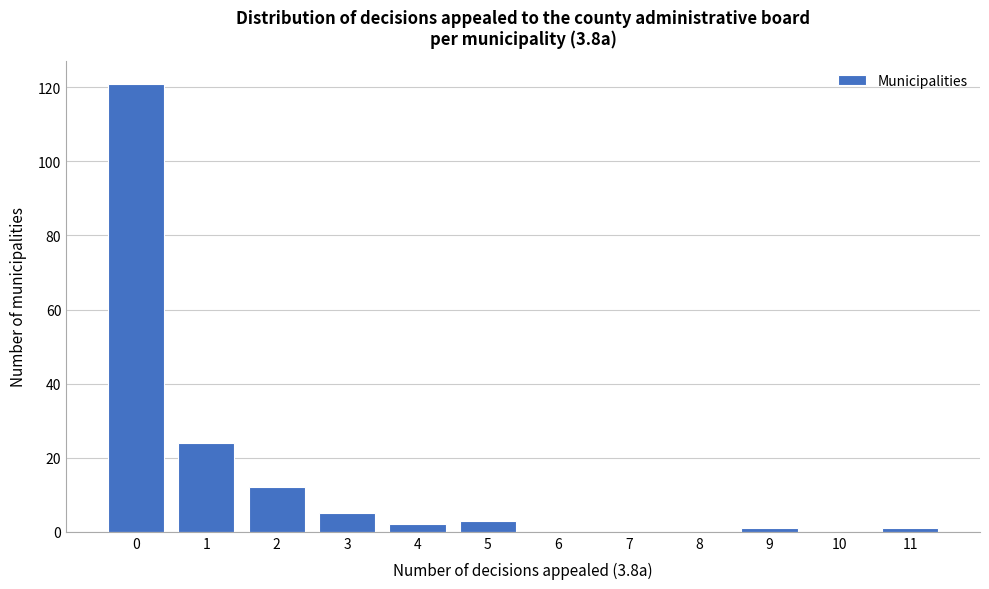

Reading left to right, transcribe all the data shown in this chart.

0=121	1=24	2=12	3=5	4=2	5=3	6=0	7=0	8=0	9=1	10=0	11=1